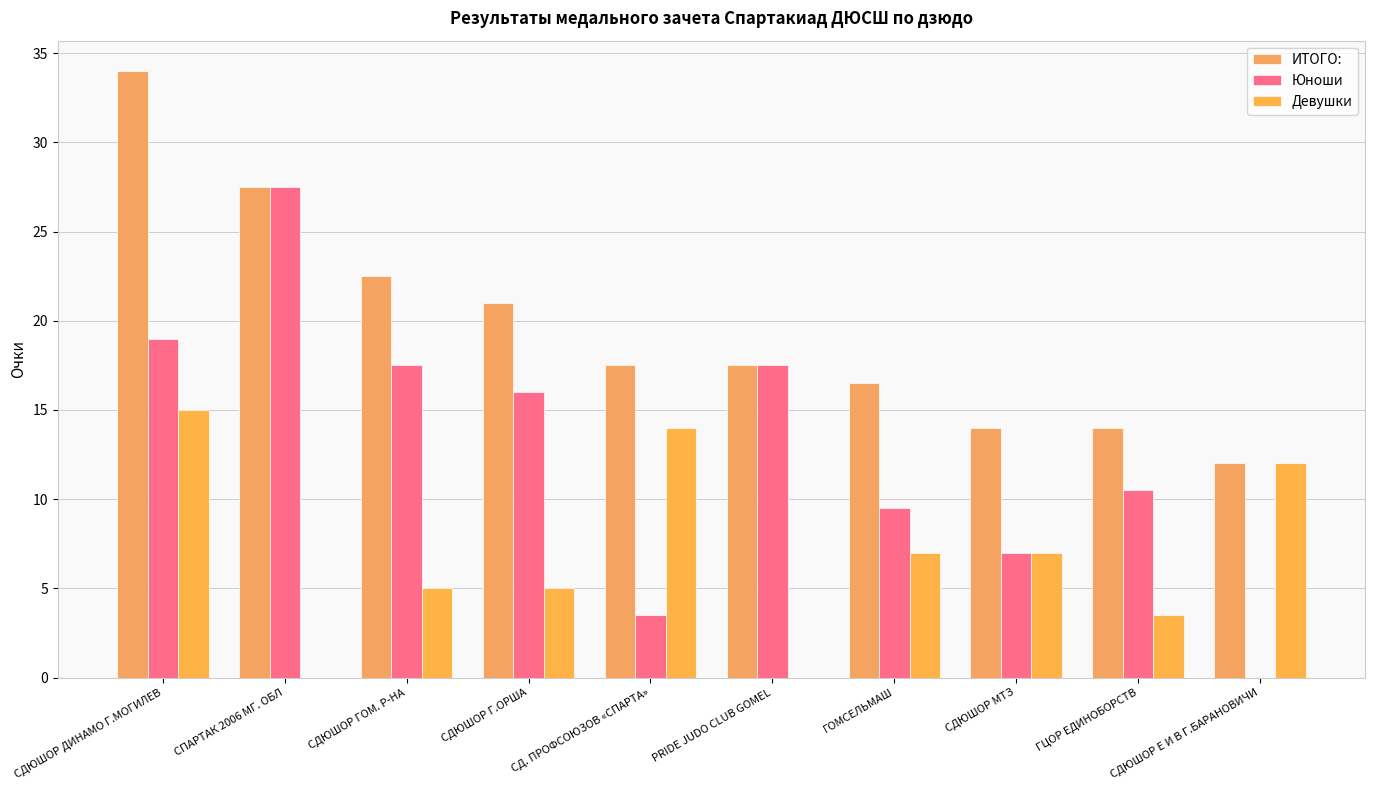

Which has a higher value, СДЮШОР ДИНАМО Г.МОГИЛЕВ or ГЦОР ЕДИНОБОРСТВ?

СДЮШОР ДИНАМО Г.МОГИЛЕВ